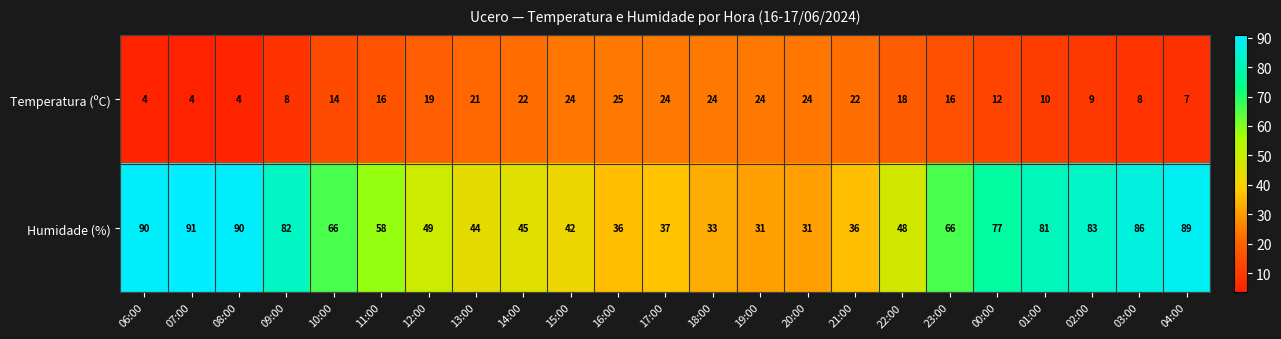

Is it true that Humidade (%) equals 106 at 00:00?

False